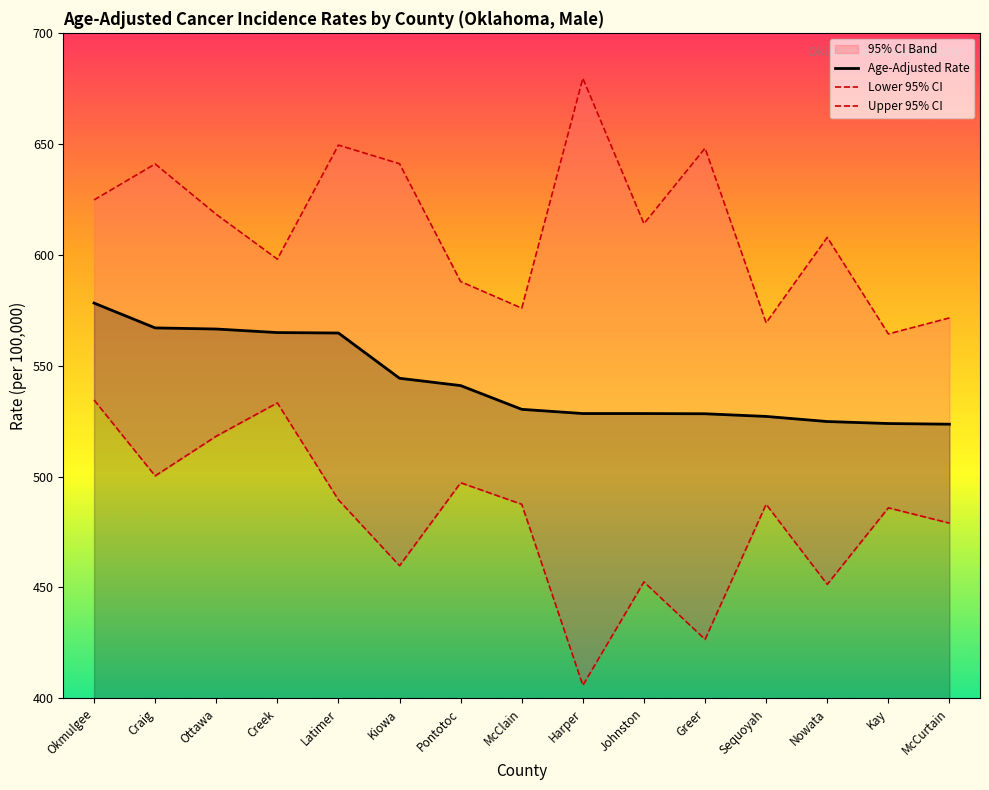

Is it true that Upper 95% CI equals 587.9 at Pontotoc?

True